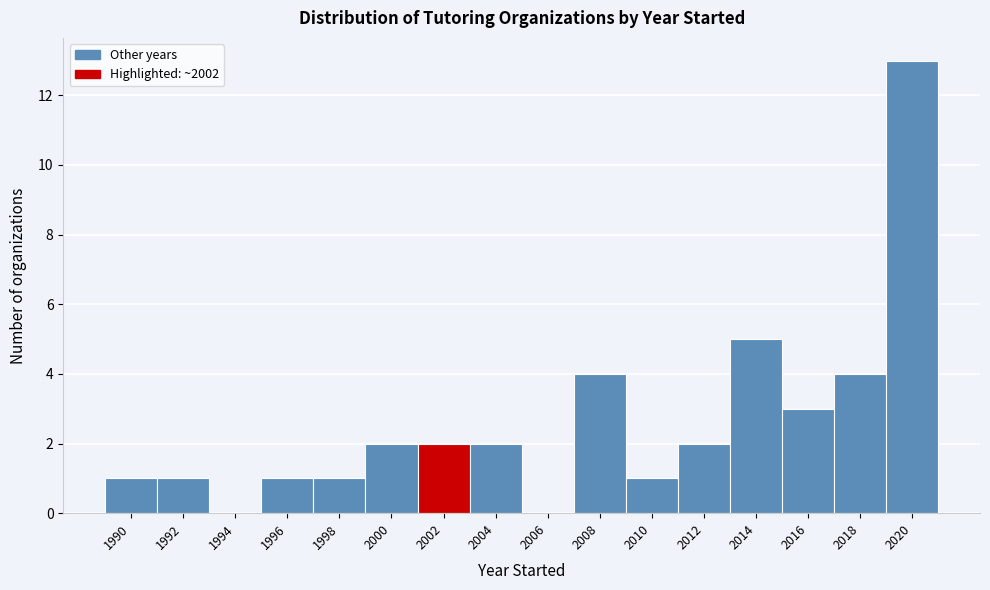

Reading left to right, what are all the values shown in this chart?

1990=1	1992=1	1994=0	1996=1	1998=1	2000=2	2002=2	2004=2	2006=0	2008=4	2010=1	2012=2	2014=5	2016=3	2018=4	2020=13